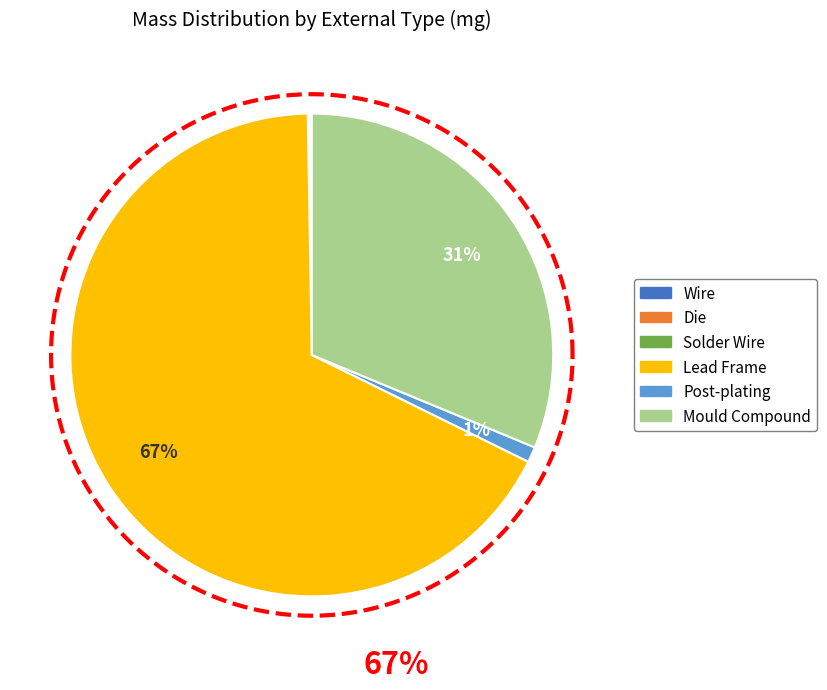

Which slice is the largest?

Lead Frame